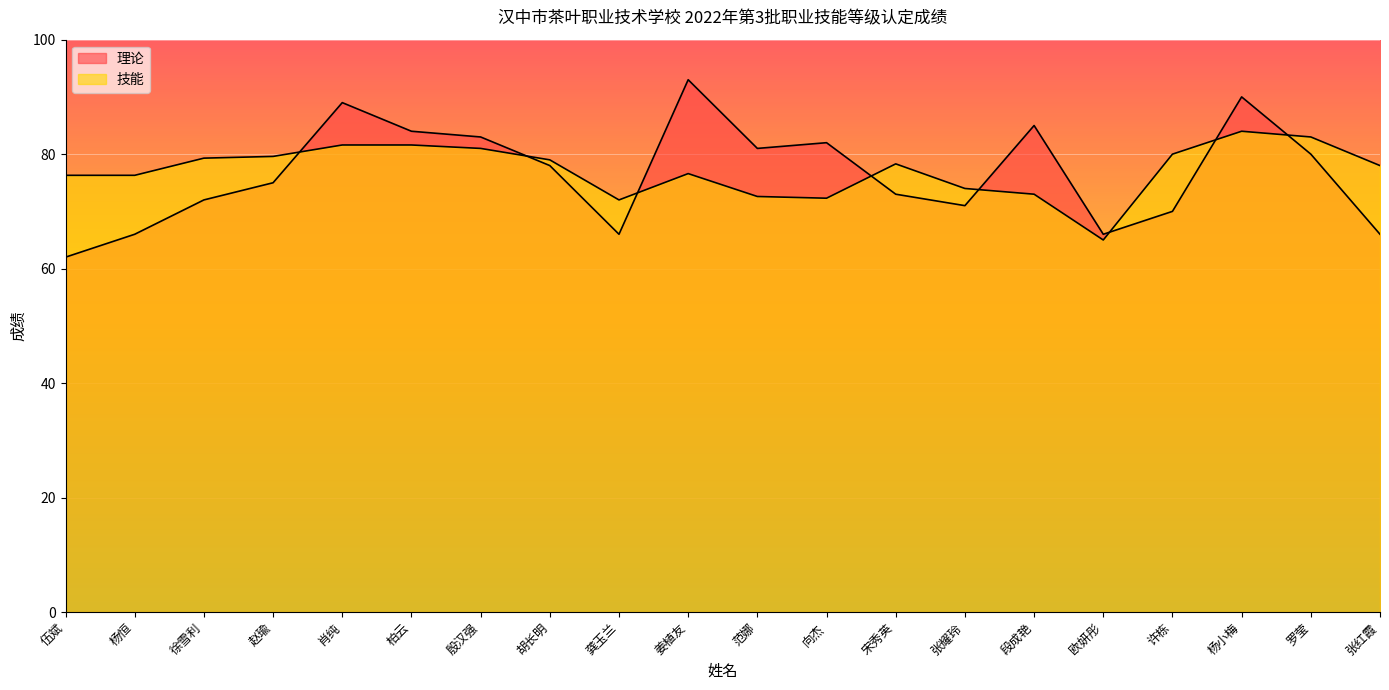

Between 伍斌 and 姜植友, which series saw the biggest shift?

理论